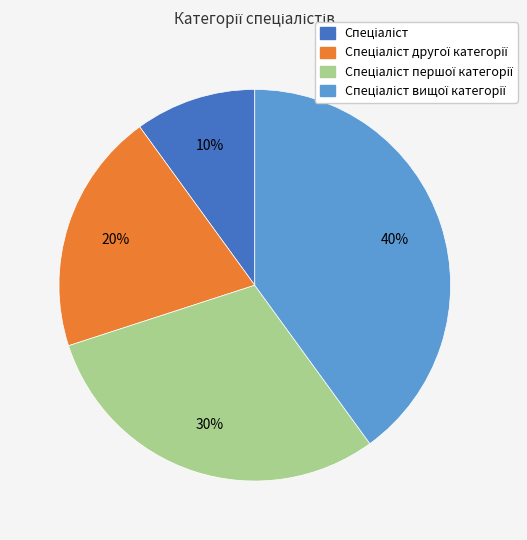

To the nearest percent, what is the difference between the largest and smallest slice percentages?

30%